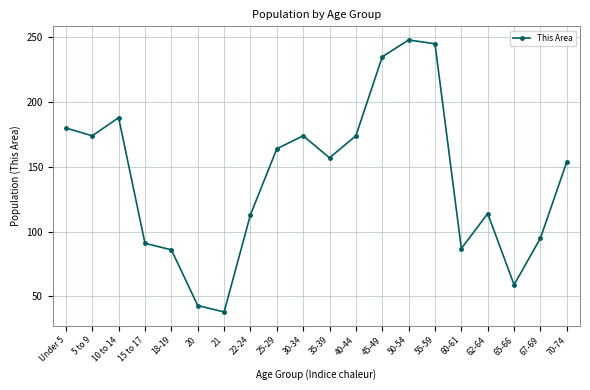

How many points are lower than both their immediate neighbors (excluding endpoints)?

5